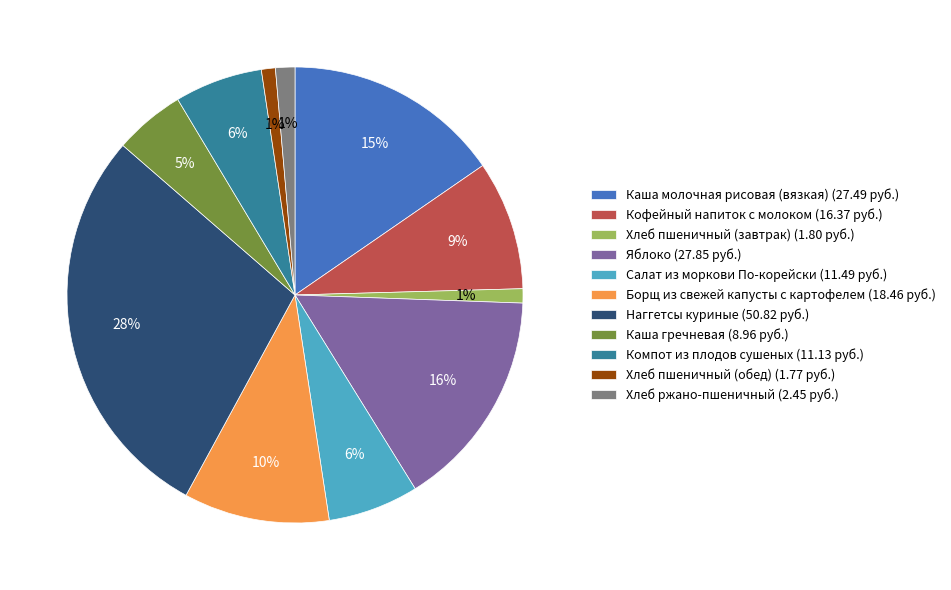

To the nearest percent, what portion does Хлеб пшеничный (обед) represent?

1%